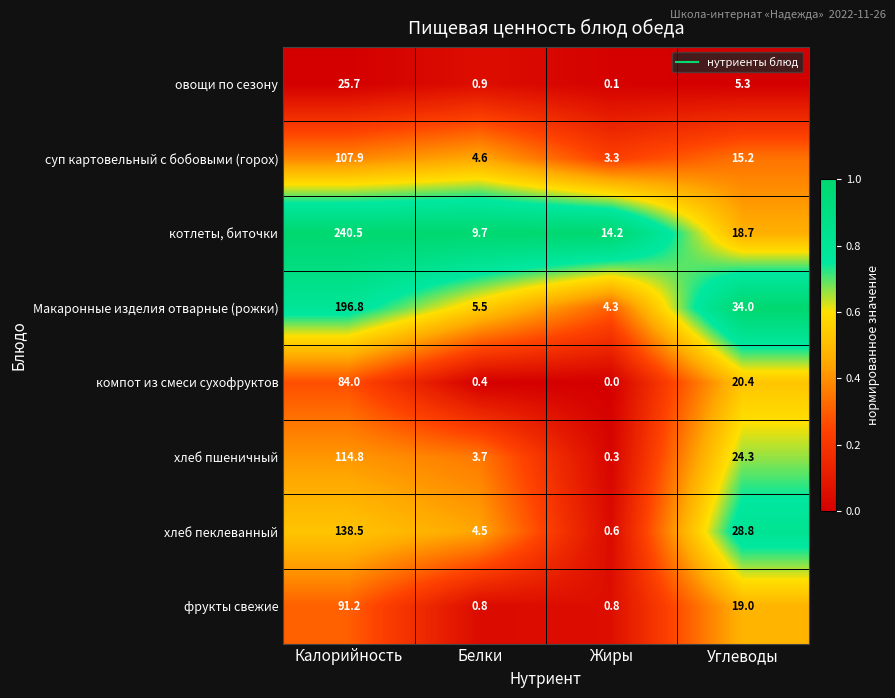

What is the spread (max minus min) of values at Калорийность?

214.8